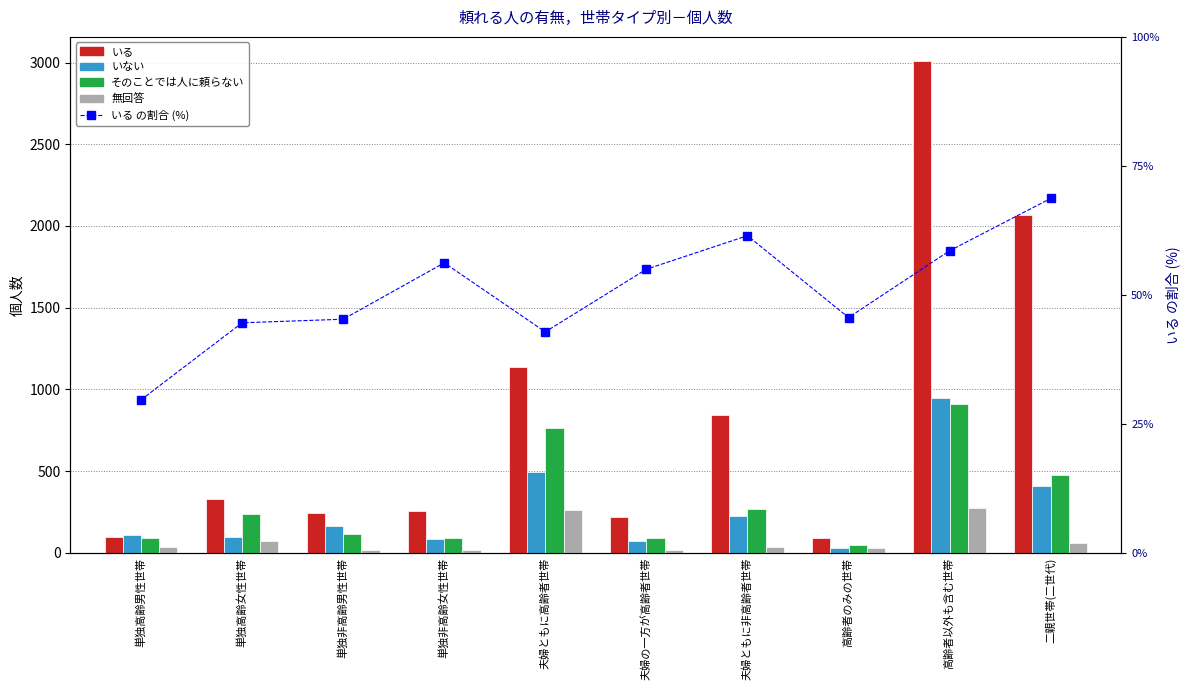

Which series changed the most between 単独非高齢女性世帯 and 夫婦ともに高齢者世帯?

いる